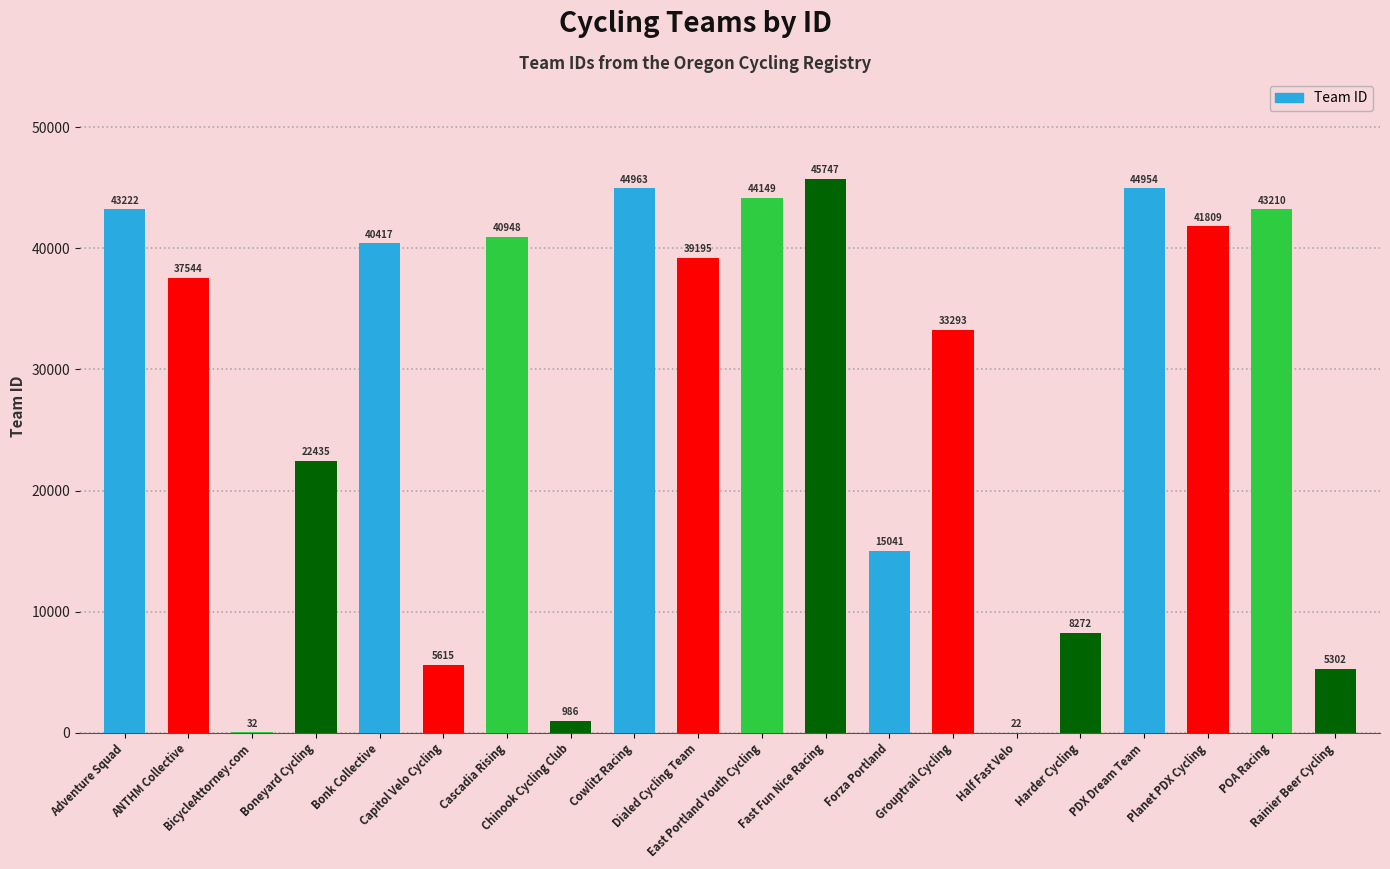

What is the maximum value shown in the chart?

45747